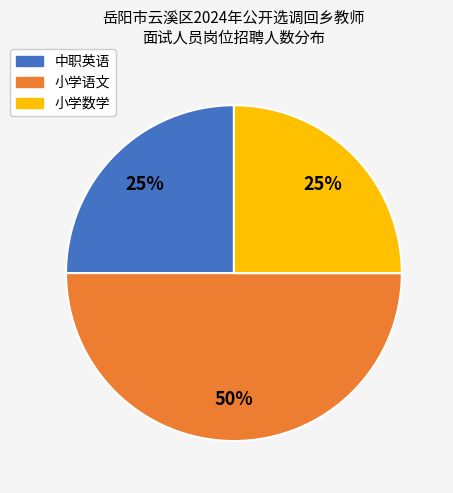

The 中职英语 slice represents 20% of the pie. True or false?

False